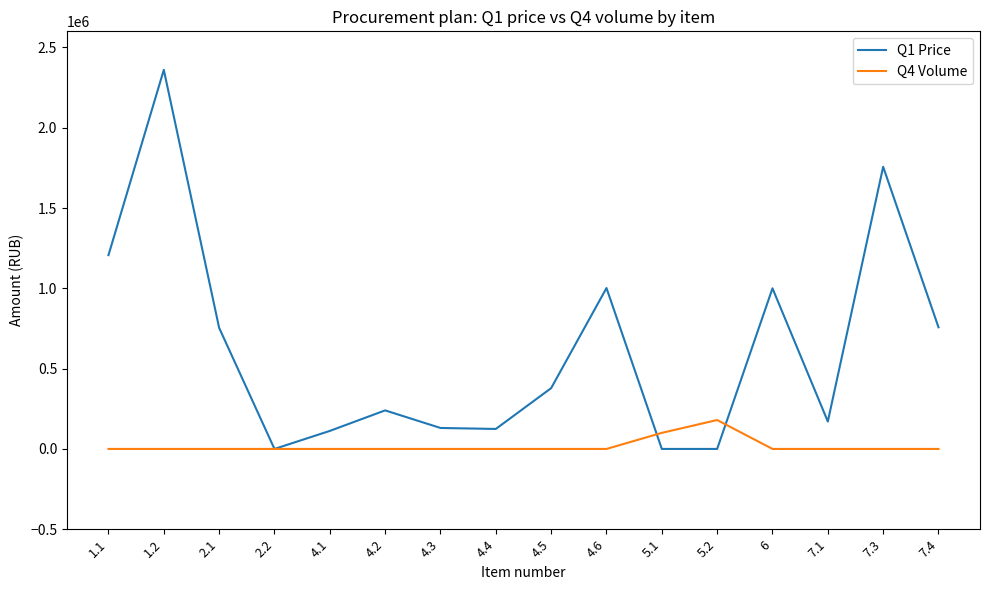

Which series has the largest total across all categories?

Q1 Price